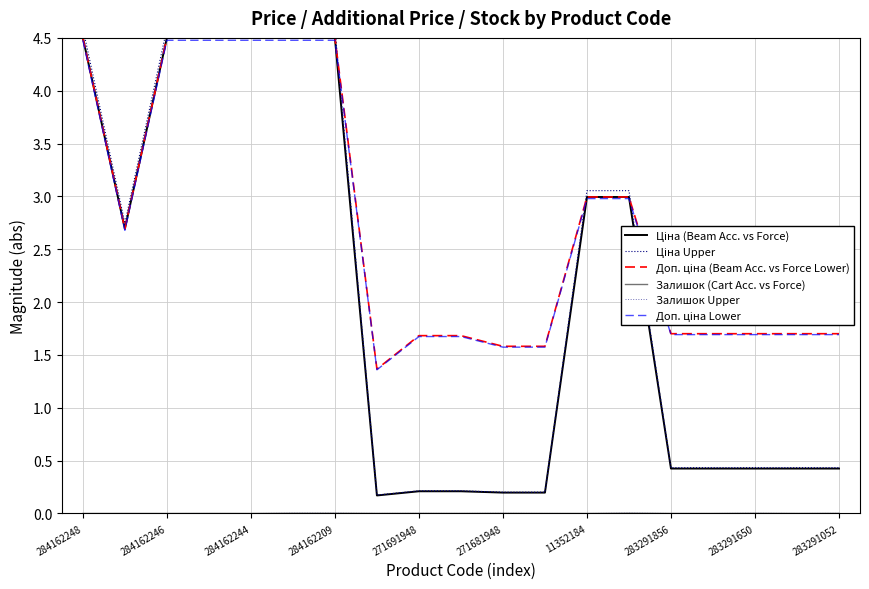

Which series ends up on top after the final intersection of Доп. ціна Lower and Ціна Upper?

Доп. ціна Lower